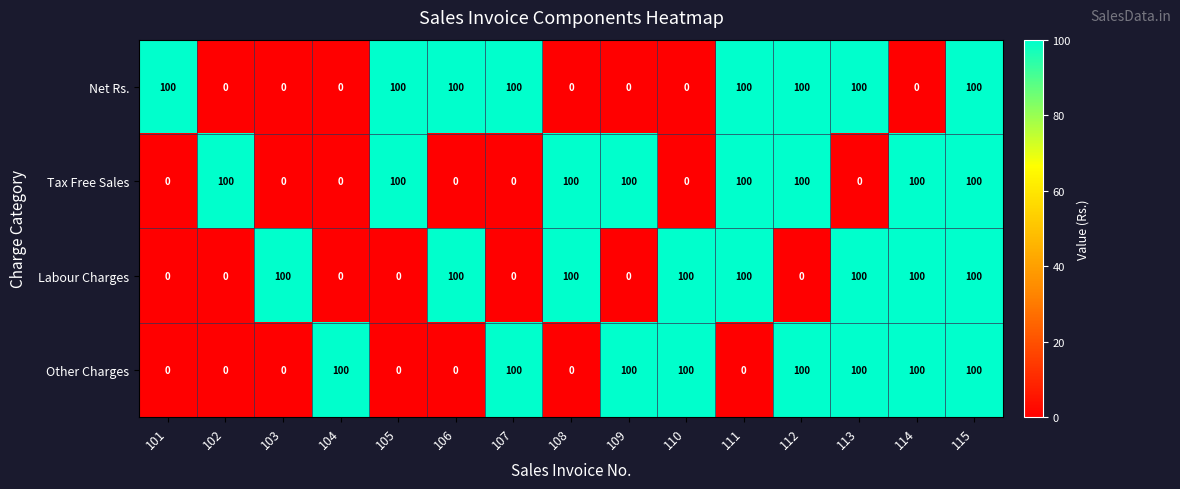

What is the spread (max minus min) of values at 104?

100